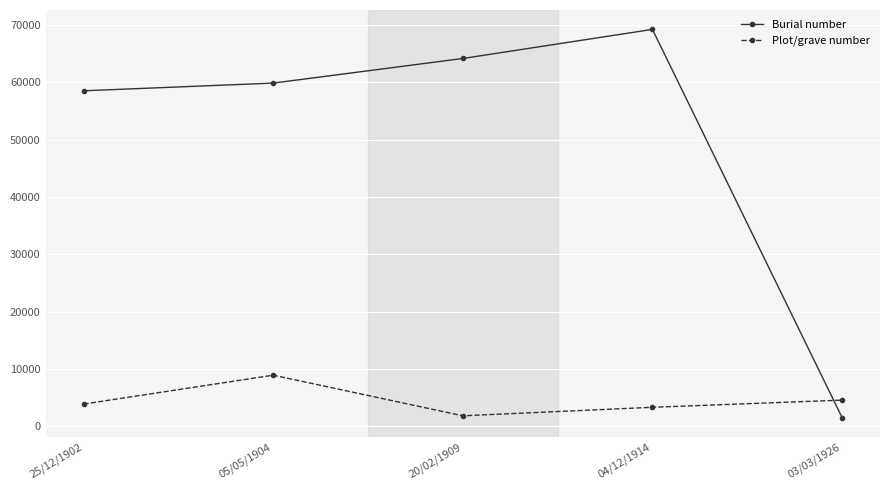

How many distinct data groups are displayed?

2